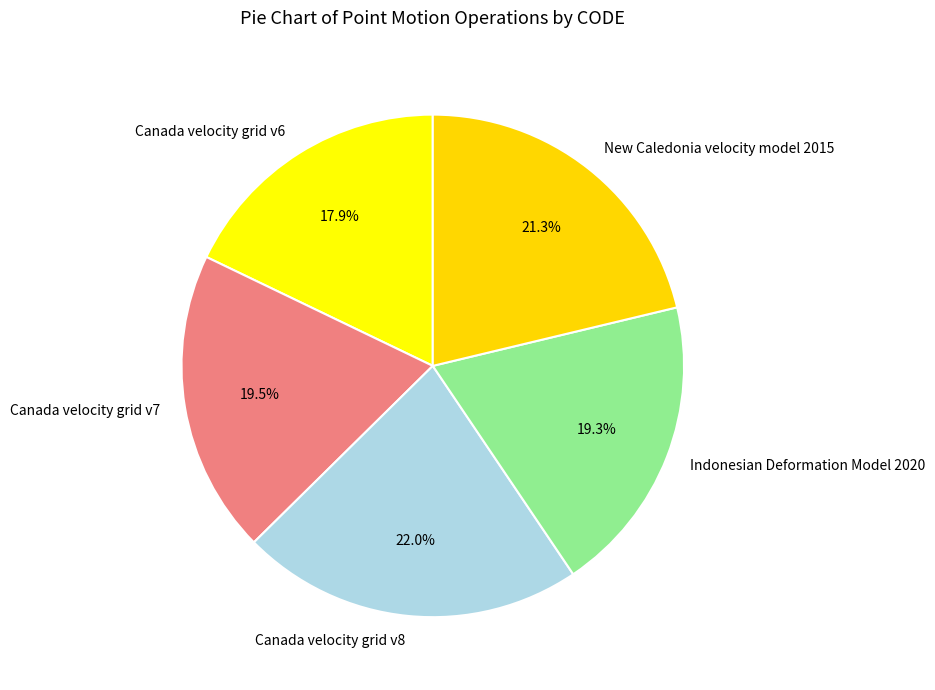

What is the ratio of the value at Canada velocity grid v7 to the value at Canada velocity grid v8?

0.9